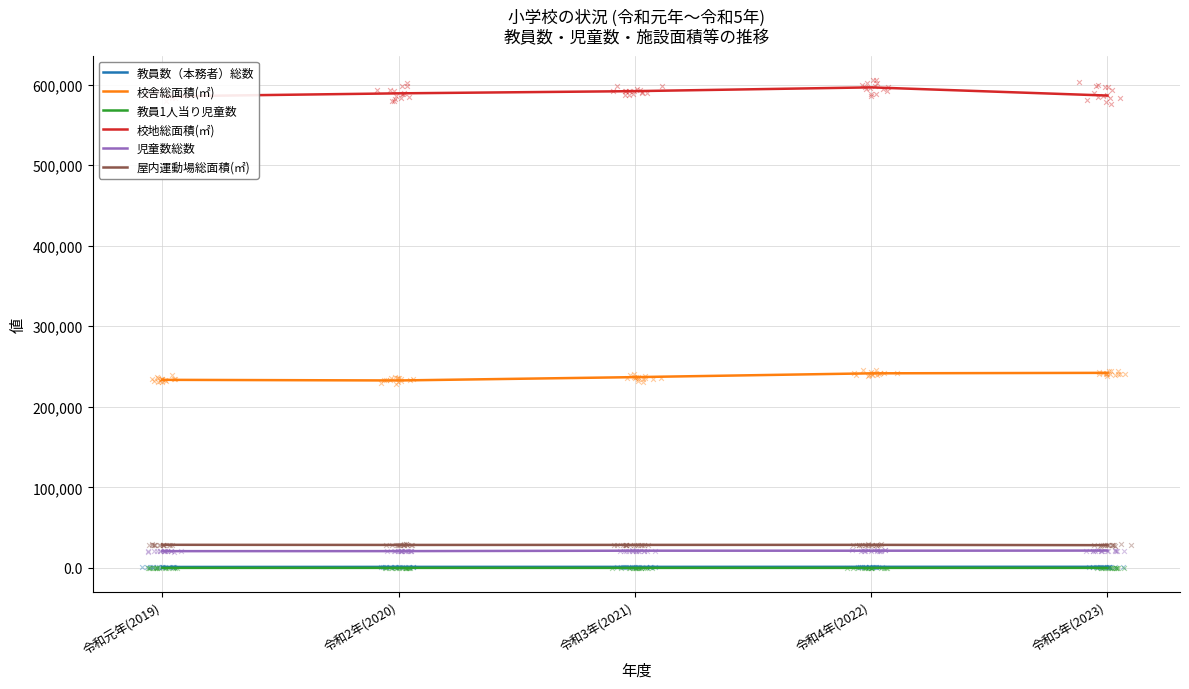

Is the value of 児童数総数 at 令和元年(2019) greater than the value of 校舎総面積(㎡) at 令和2年(2020)?

No